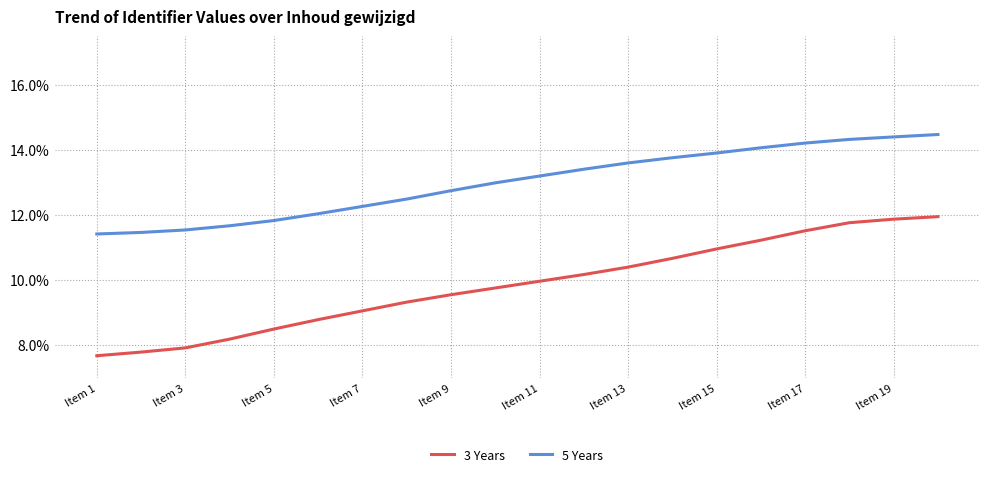

Reading left to right, transcribe all the data shown in this chart.

3 Years: 7.7	7.8	7.9	8.2	8.5	8.8	9.1	9.3	9.5	9.8	10.0	10.2	10.4	10.7	11.0	11.2	11.5	11.8	11.9	11.9
5 Years: 11.4	11.5	11.5	11.7	11.8	12.0	12.3	12.5	12.7	13.0	13.2	13.4	13.6	13.8	13.9	14.1	14.2	14.3	14.4	14.5